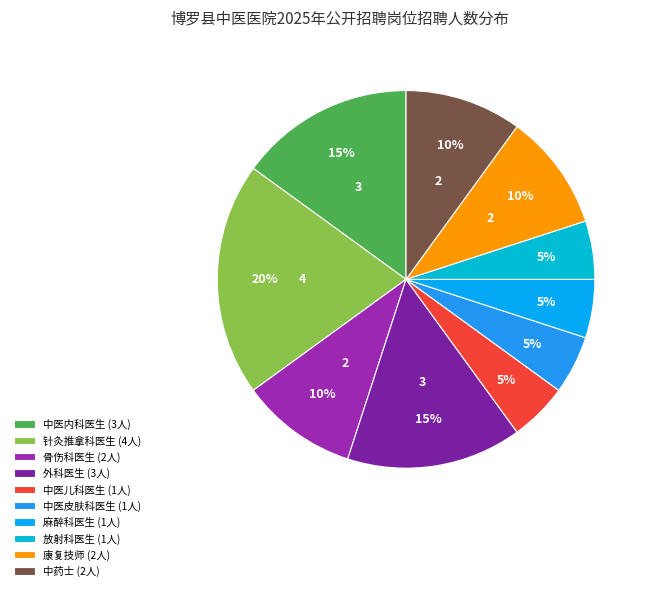

Which category has the biggest portion of the pie?

针灸推拿科医生